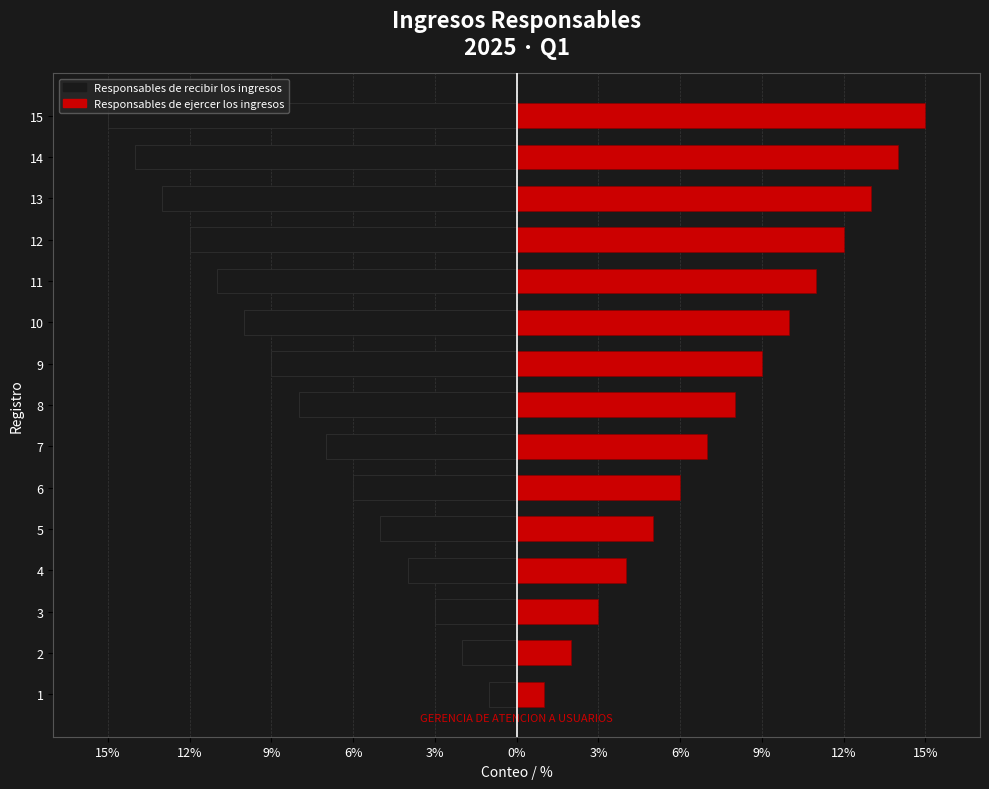

The Responsables de recibir los ingresos series shows -3 at 2. True or false?

False